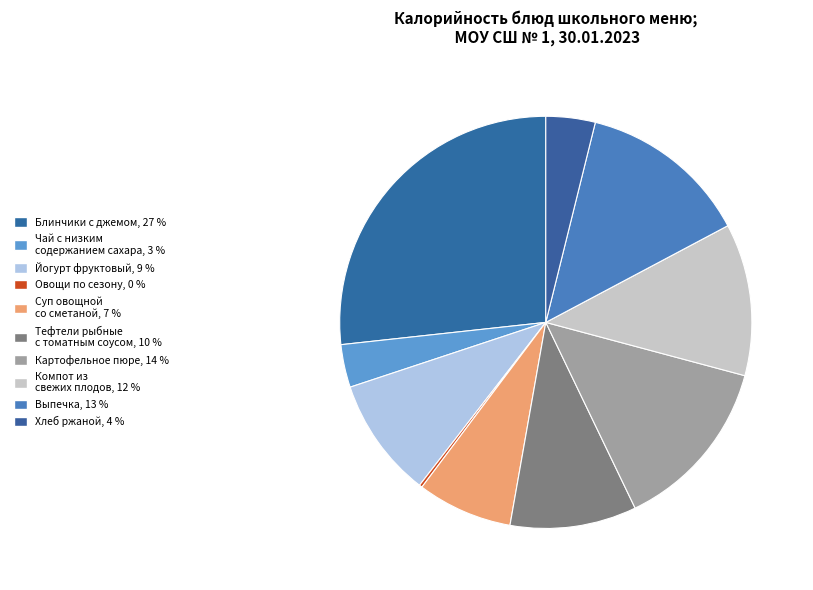

How many slices are in this pie chart?

10